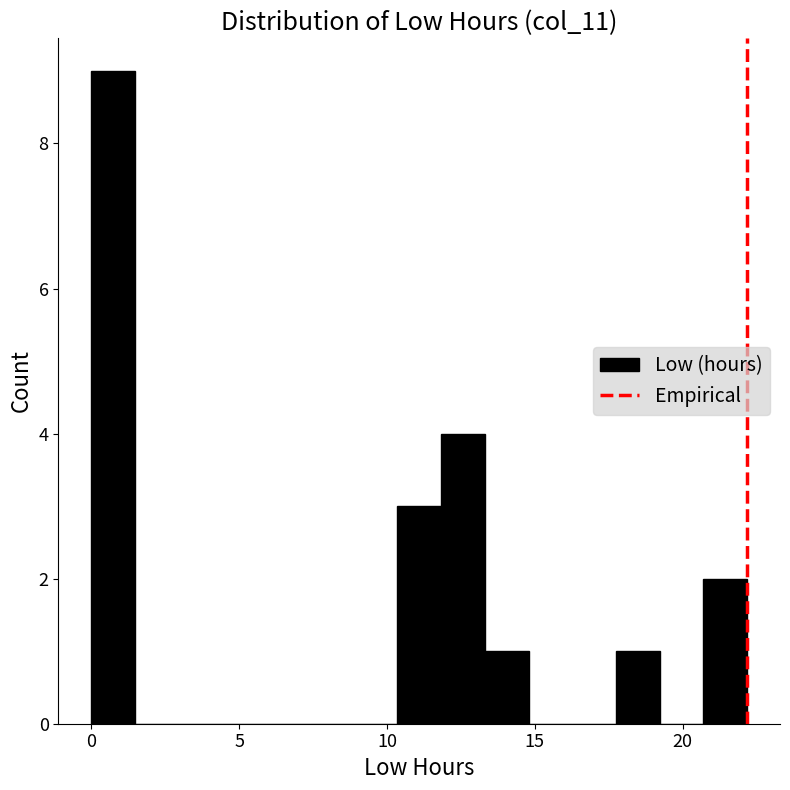

Around what value on the x-axis is the tallest bar? Give the approximate position of its centre, as read against the axis.

0.5